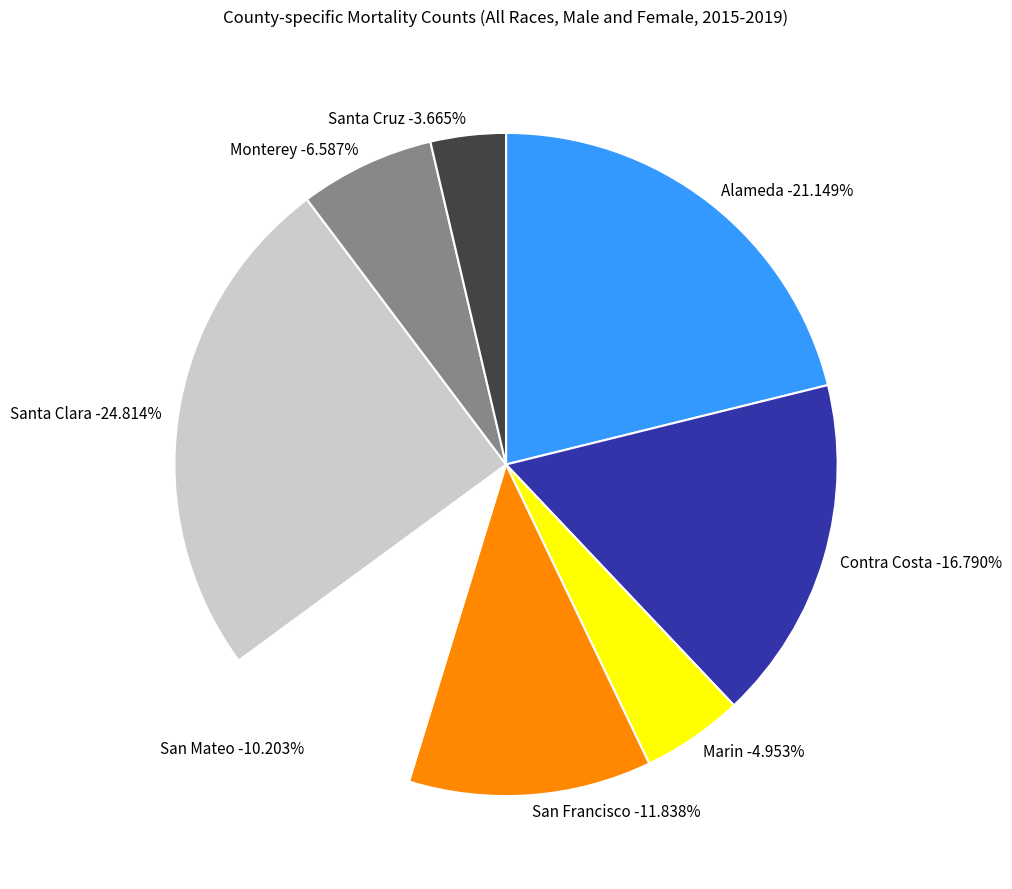

Rank the categories by value from lowest to highest.

Santa Cruz, Marin, Monterey, San Mateo, San Francisco, Contra Costa, Alameda, Santa Clara